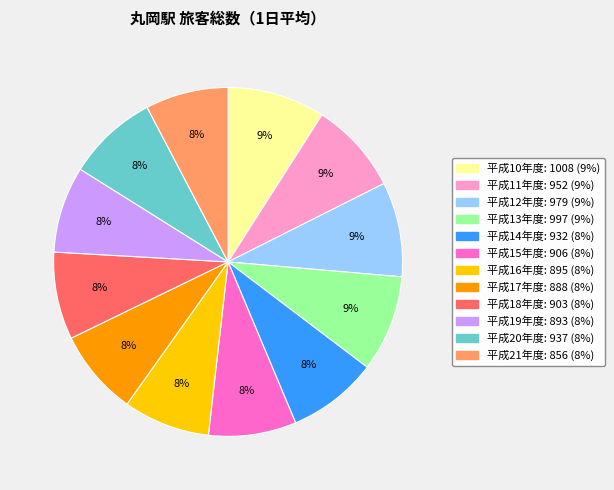

Is there any slice that represents more than half of the pie?

No